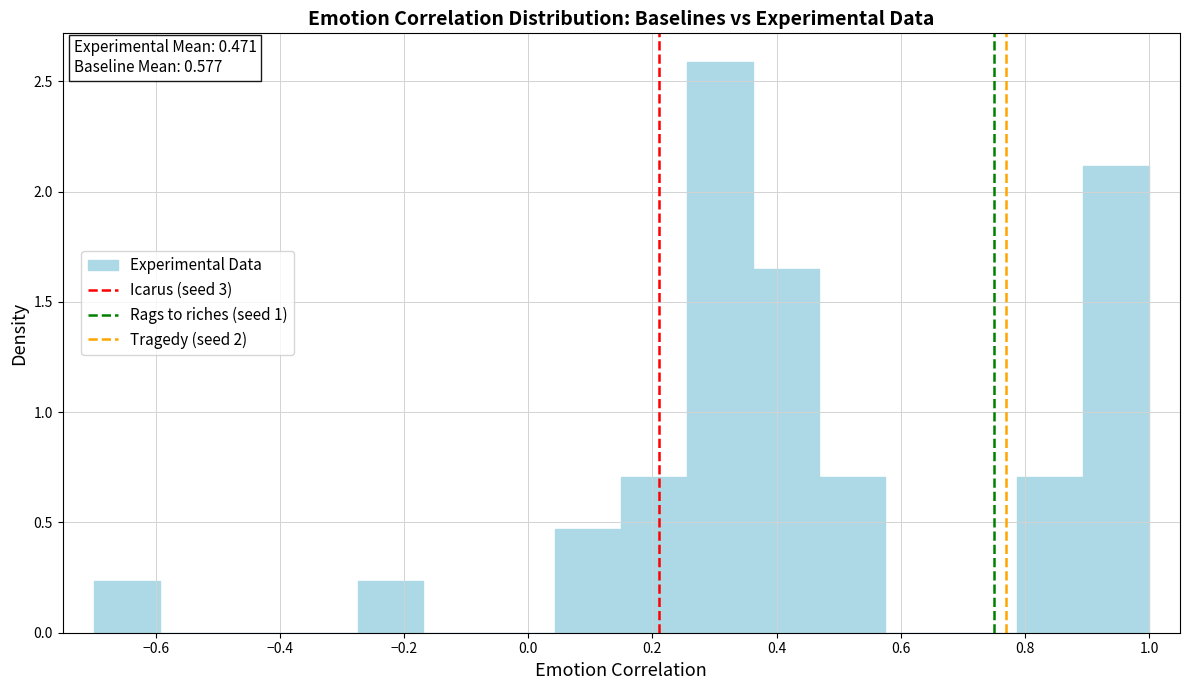

Which range on the x-axis has the tallest bar?

0.26 to 0.36